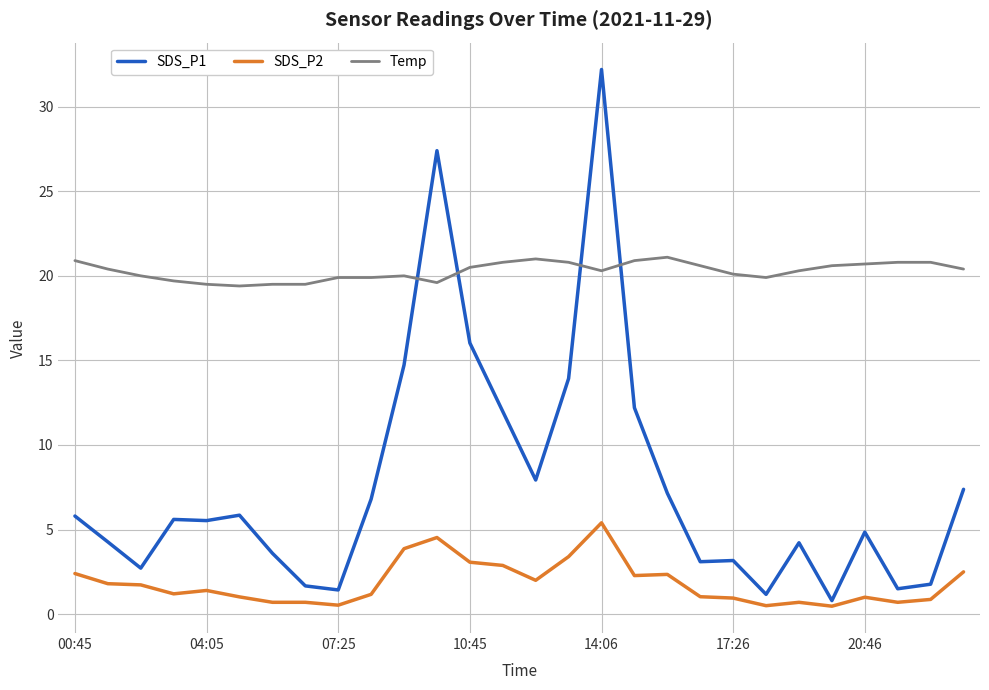

What is the sum of all Temp values?

567.9